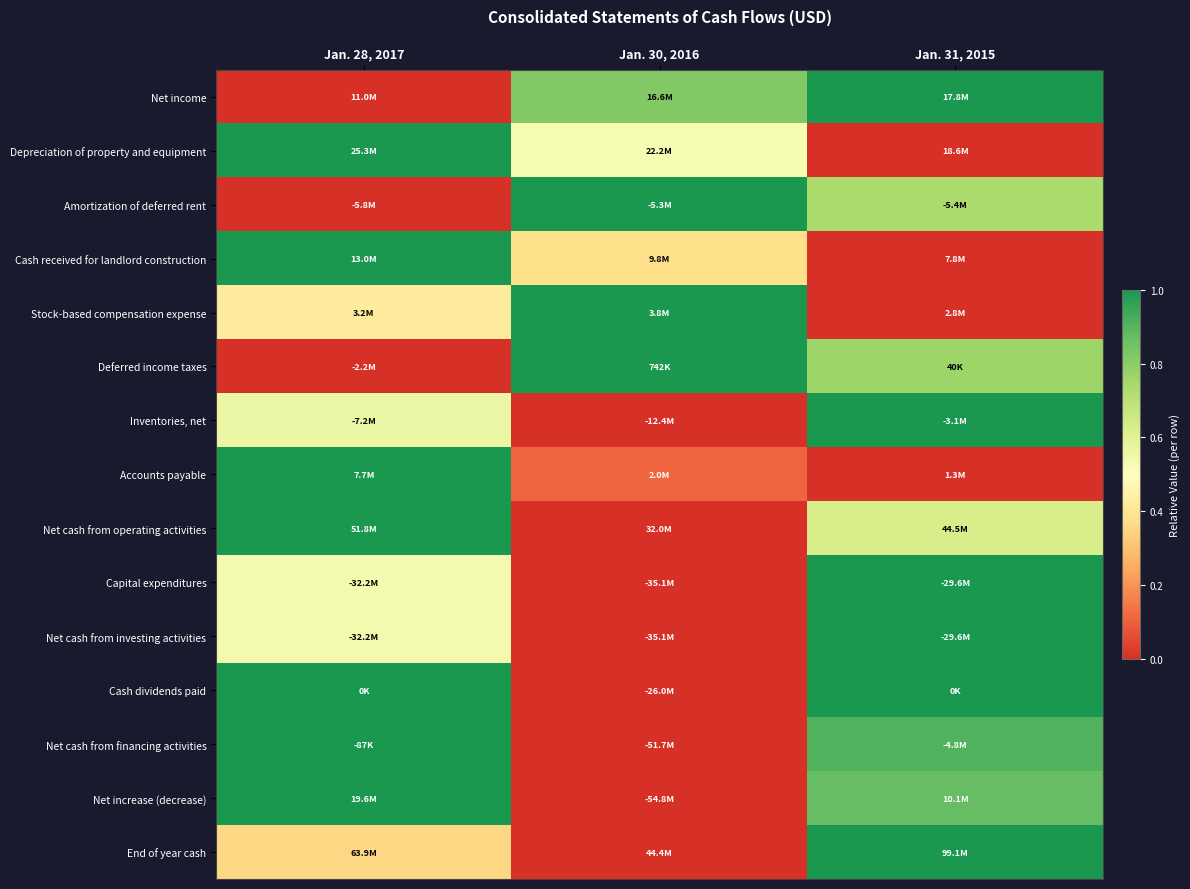

Reading left to right, list all the values displayed in this chart.

Net income: Jan. 28, 2017=0.0	Jan. 30, 2016=0.8	Jan. 31, 2015=1.0
Depreciation of property and equipment: Jan. 28, 2017=1.0	Jan. 30, 2016=0.5	Jan. 31, 2015=0.0
Amortization of deferred rent: Jan. 28, 2017=0.0	Jan. 30, 2016=1.0	Jan. 31, 2015=0.7
Cash received for landlord construction: Jan. 28, 2017=1.0	Jan. 30, 2016=0.4	Jan. 31, 2015=0.0
Stock-based compensation expense: Jan. 28, 2017=0.4	Jan. 30, 2016=1.0	Jan. 31, 2015=0.0
Deferred income taxes: Jan. 28, 2017=0.0	Jan. 30, 2016=1.0	Jan. 31, 2015=0.8
Inventories, net: Jan. 28, 2017=0.6	Jan. 30, 2016=0.0	Jan. 31, 2015=1.0
Accounts payable: Jan. 28, 2017=1.0	Jan. 30, 2016=0.1	Jan. 31, 2015=0.0
Net cash from operating activities: Jan. 28, 2017=1.0	Jan. 30, 2016=0.0	Jan. 31, 2015=0.6
Capital expenditures: Jan. 28, 2017=0.5	Jan. 30, 2016=0.0	Jan. 31, 2015=1.0
Net cash from investing activities: Jan. 28, 2017=0.5	Jan. 30, 2016=0.0	Jan. 31, 2015=1.0
Cash dividends paid: Jan. 28, 2017=1.0	Jan. 30, 2016=0.0	Jan. 31, 2015=1.0
Net cash from financing activities: Jan. 28, 2017=1.0	Jan. 30, 2016=0.0	Jan. 31, 2015=0.9
Net increase (decrease): Jan. 28, 2017=1.0	Jan. 30, 2016=0.0	Jan. 31, 2015=0.9
End of year cash: Jan. 28, 2017=0.4	Jan. 30, 2016=0.0	Jan. 31, 2015=1.0